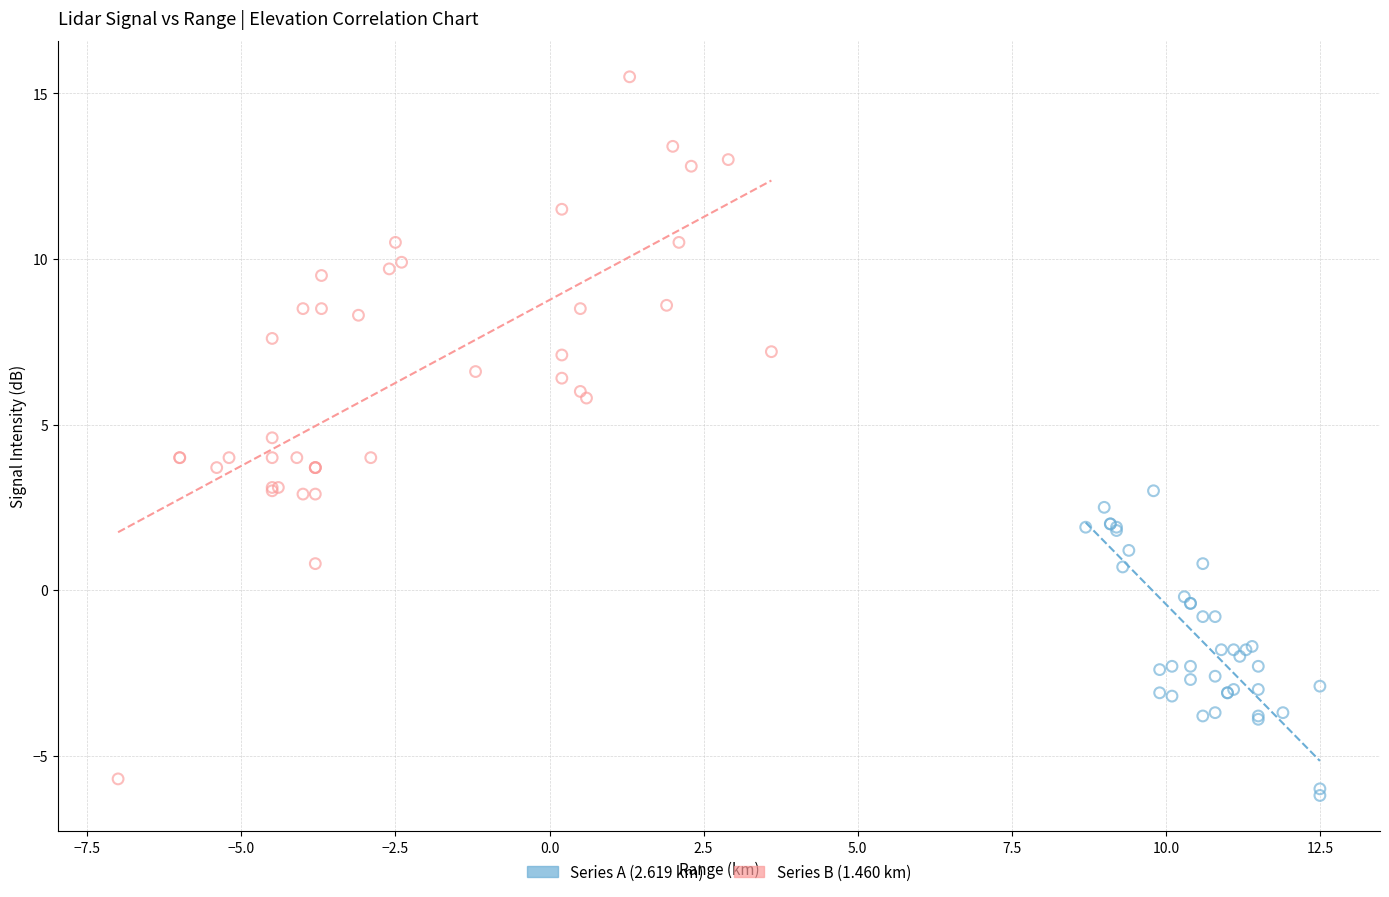

Which series has the largest Y range (max minus min)?

Series B (1.460 km)